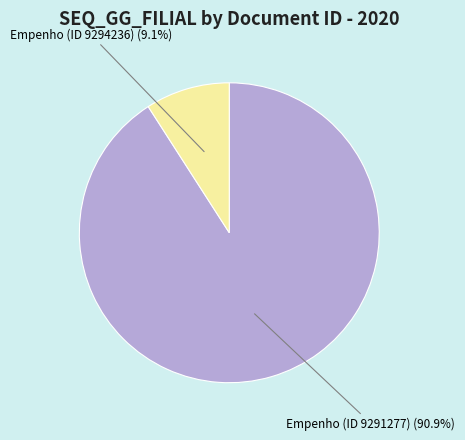

True or false: Empenho (ID 9291277) accounts for 91% of the total.

True